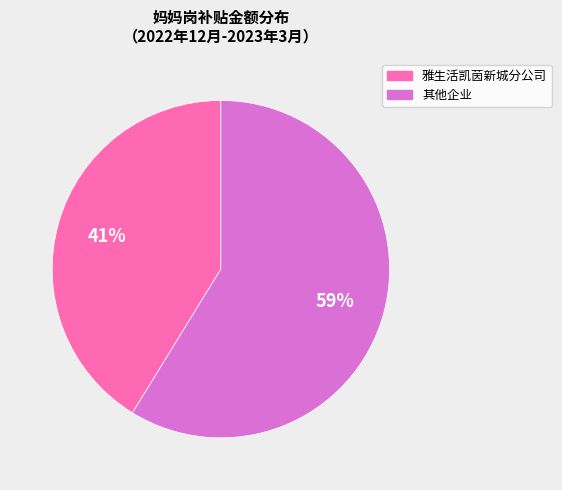

Rank the categories by value from lowest to highest.

雅生活凯茵新城分公司, 其他企业